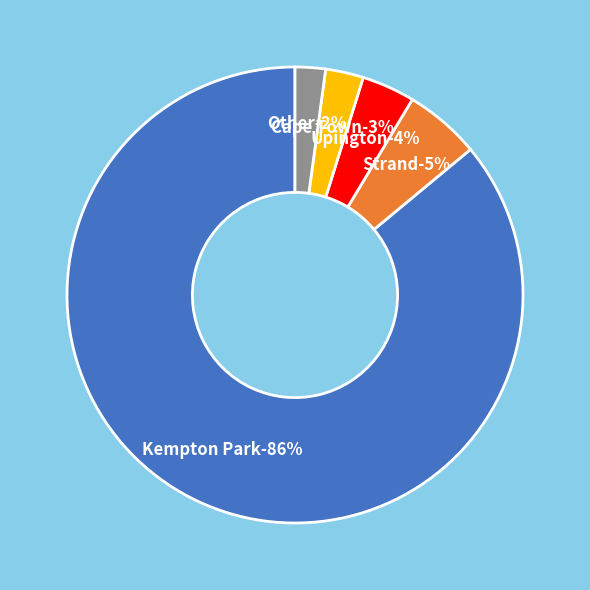

What is the ratio of the value at Upington to the value at Other?

1.8